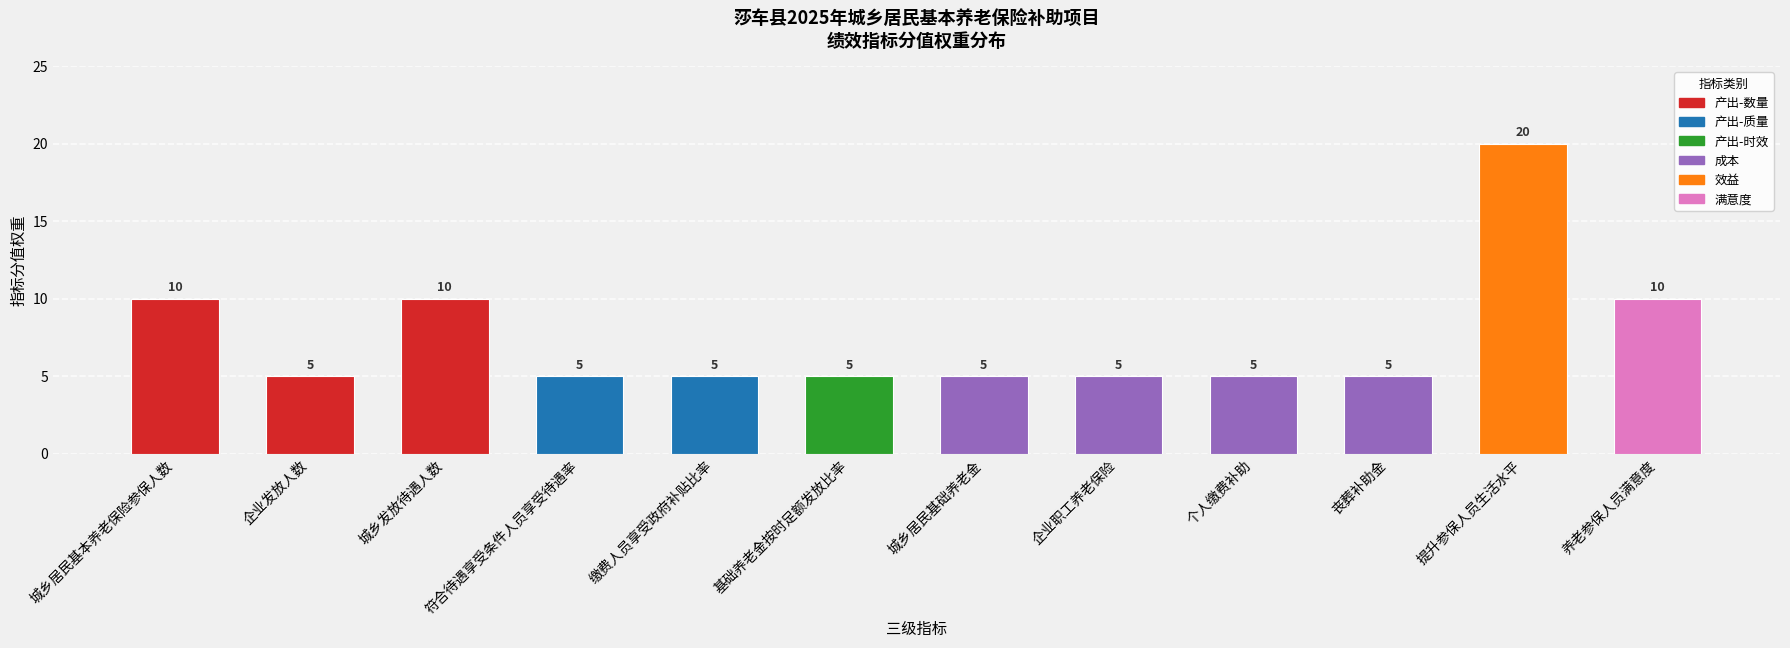

What is the ratio of the value at 丧葬补助金 to the value at 缴费人员享受政府补贴比率?

1.0